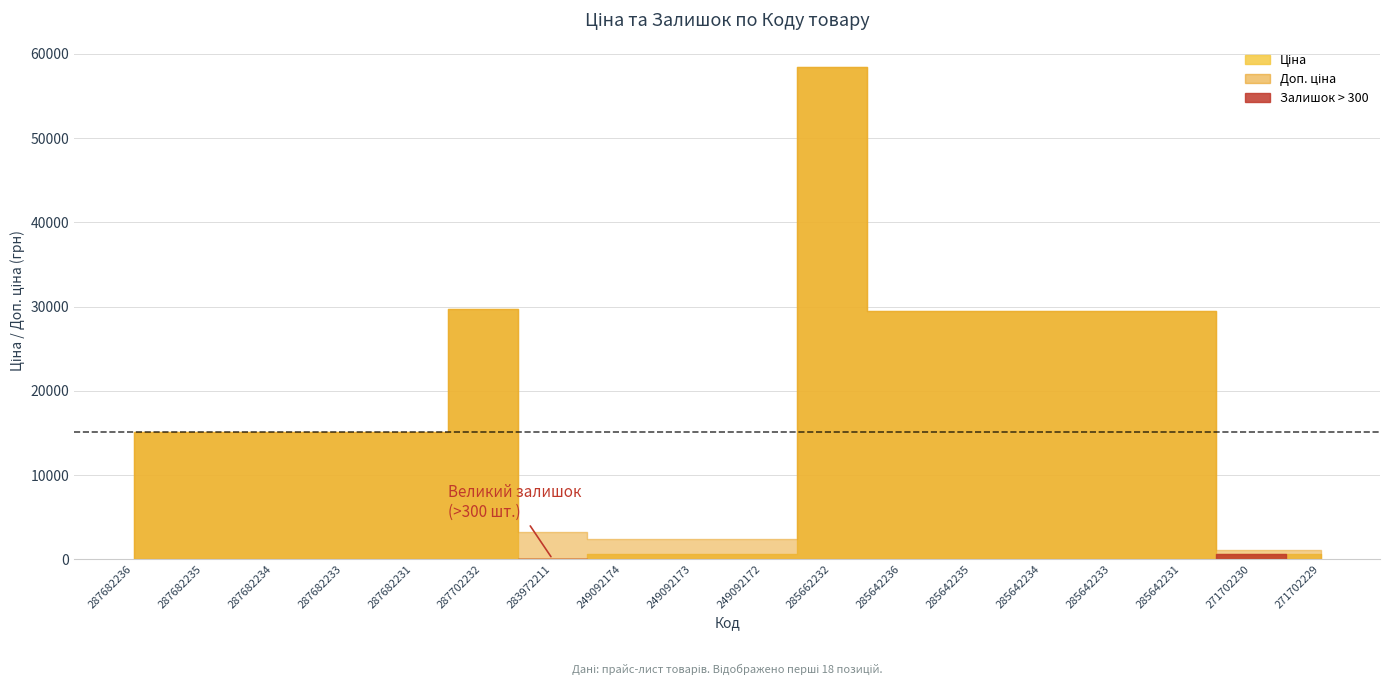

Where does the Ціна series first go above 15120?

287702232